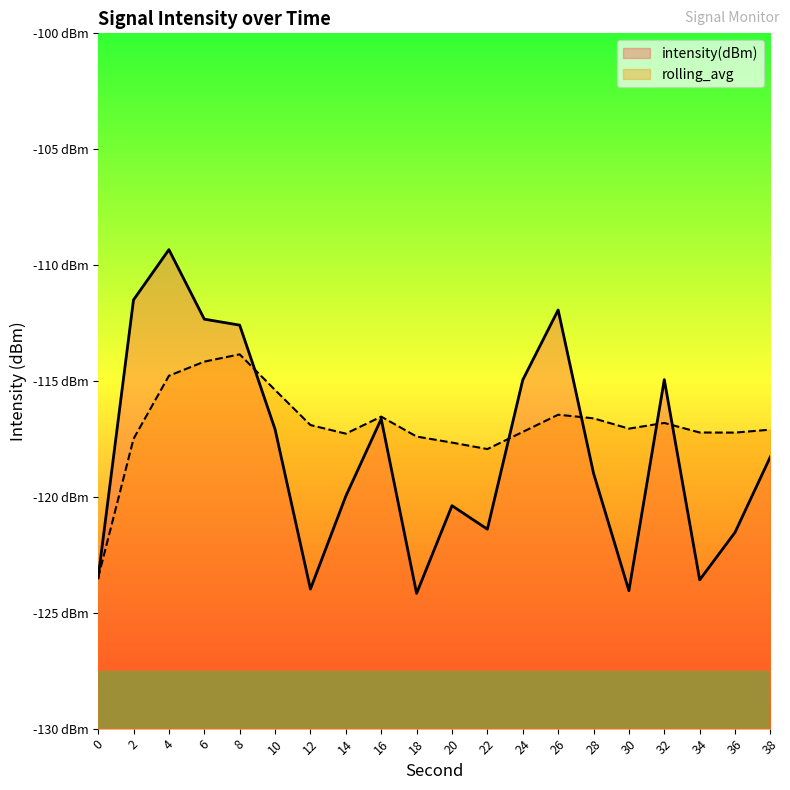

What is the value of the intensity(dBm) point at the 5th from the left?

-112.6